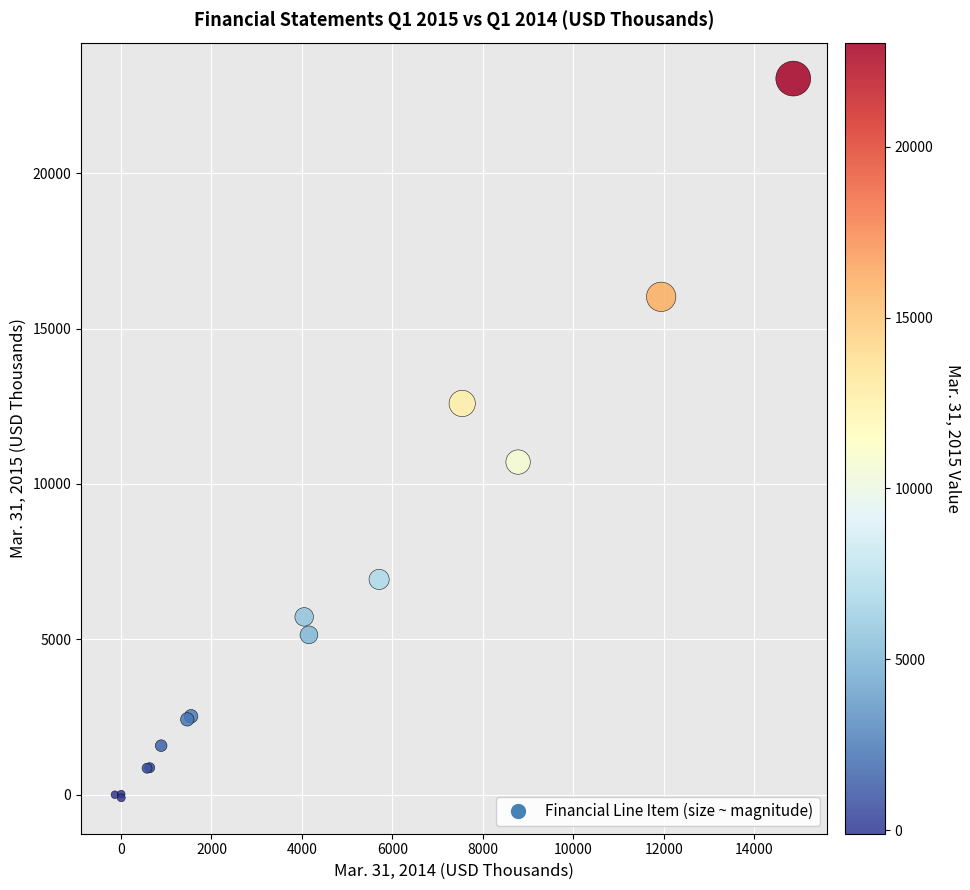

What Y value in the scatter plot is closest to 11472?

10703